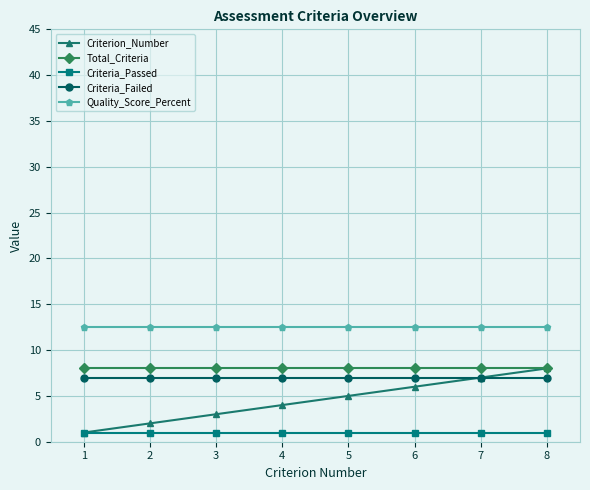

True or false: Criterion_Number has more than 2 points higher than both neighbors.

False